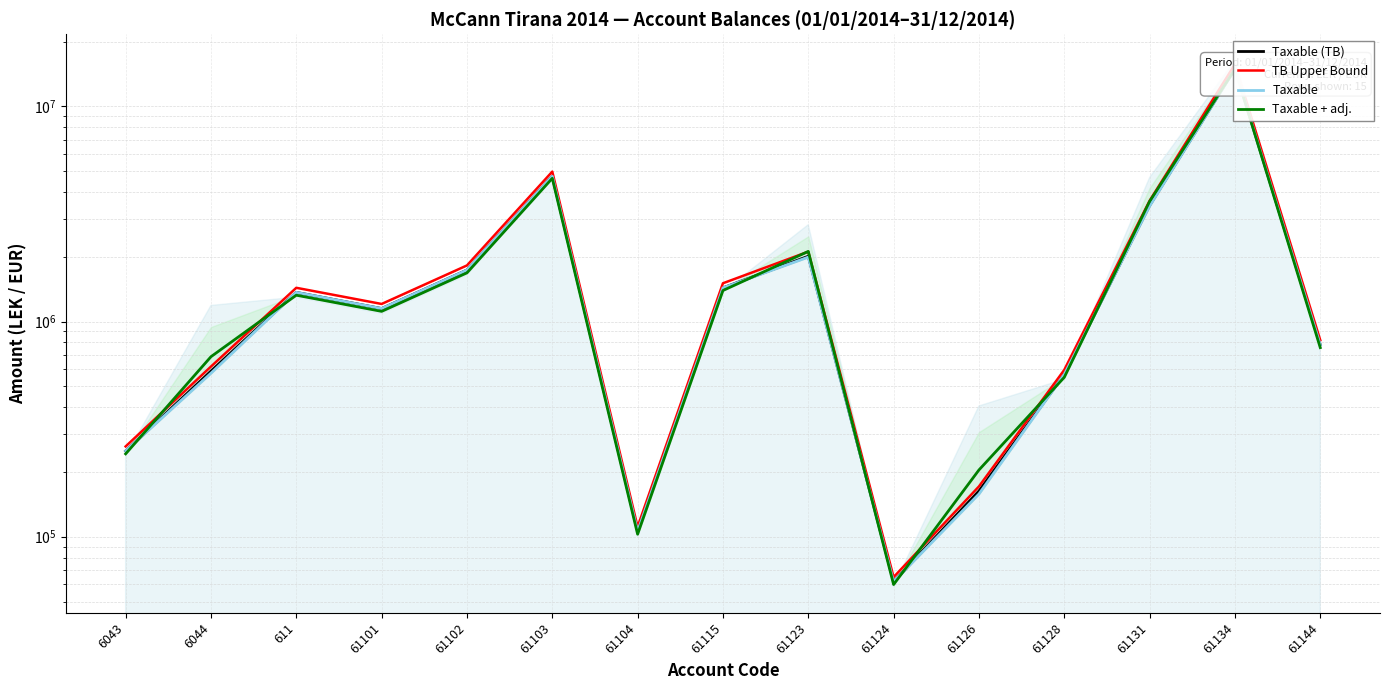

True or false: Taxable + adj. has more than 1 interior local peaks.

True